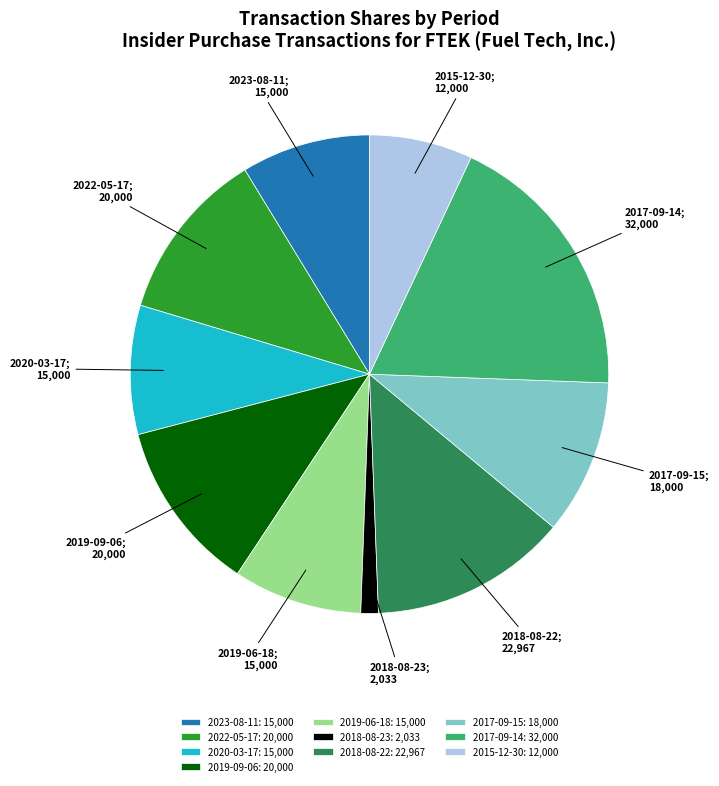

Does 2018-08-23: 2,033 account for over 50% of the chart?

No